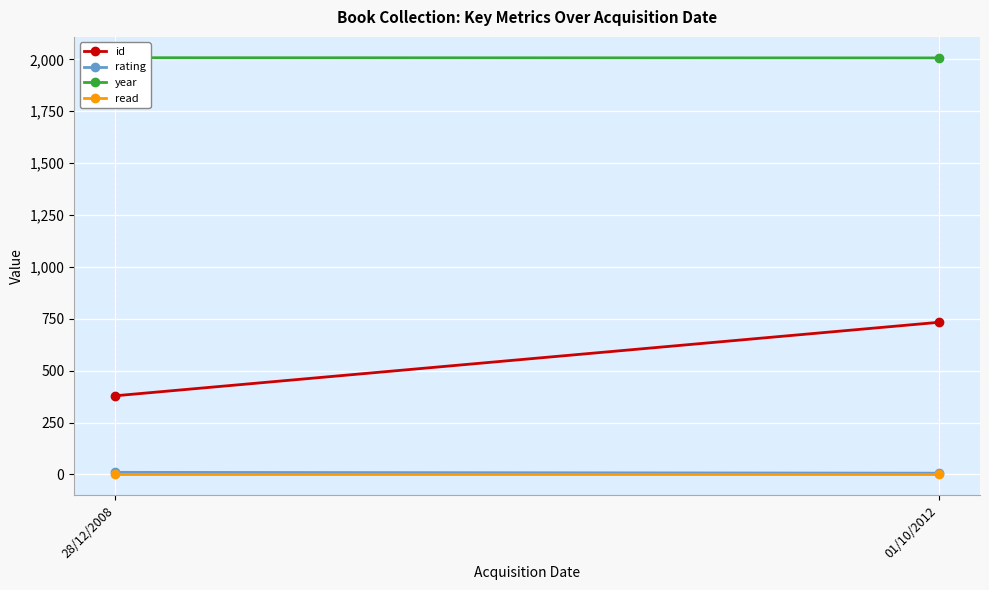

What position from the left is 01/10/2012?

2